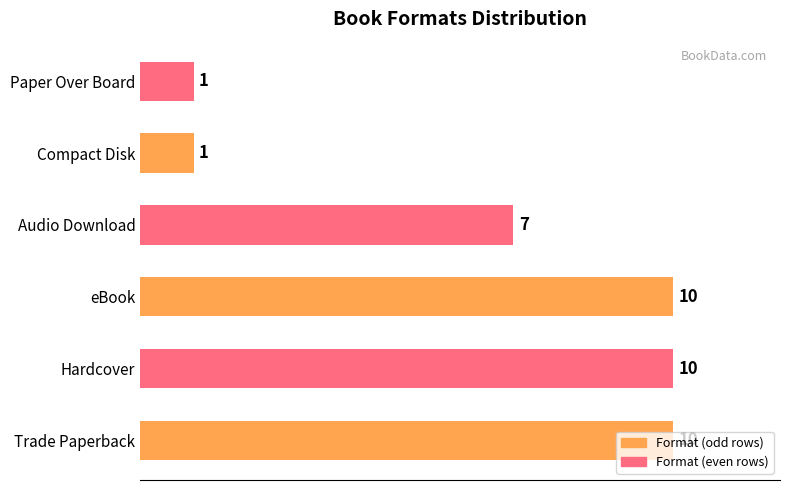

Count the number of categories in the chart.

6